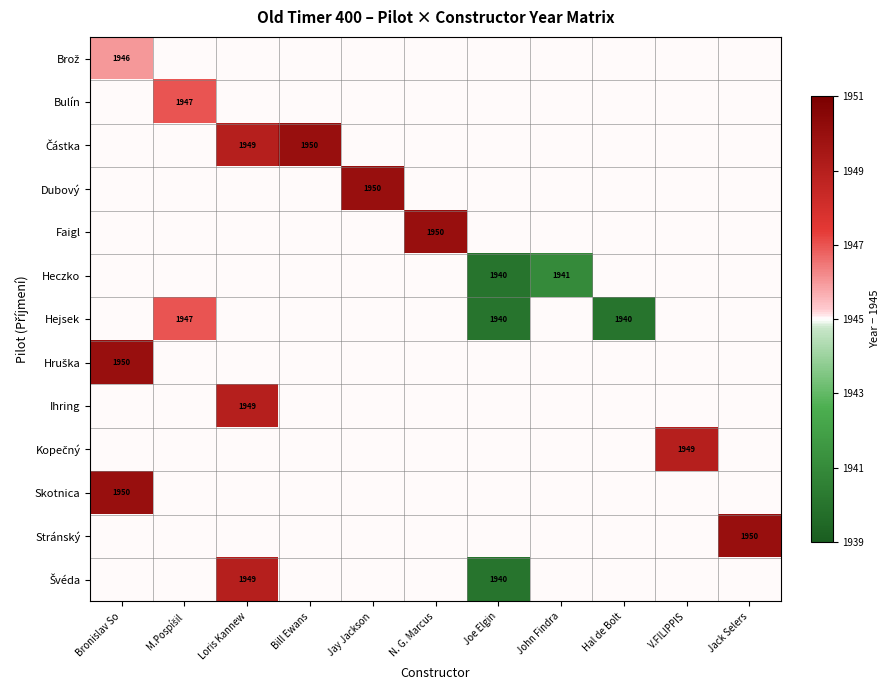

At which label does Švéda first exceed 0?

Loris Kannew